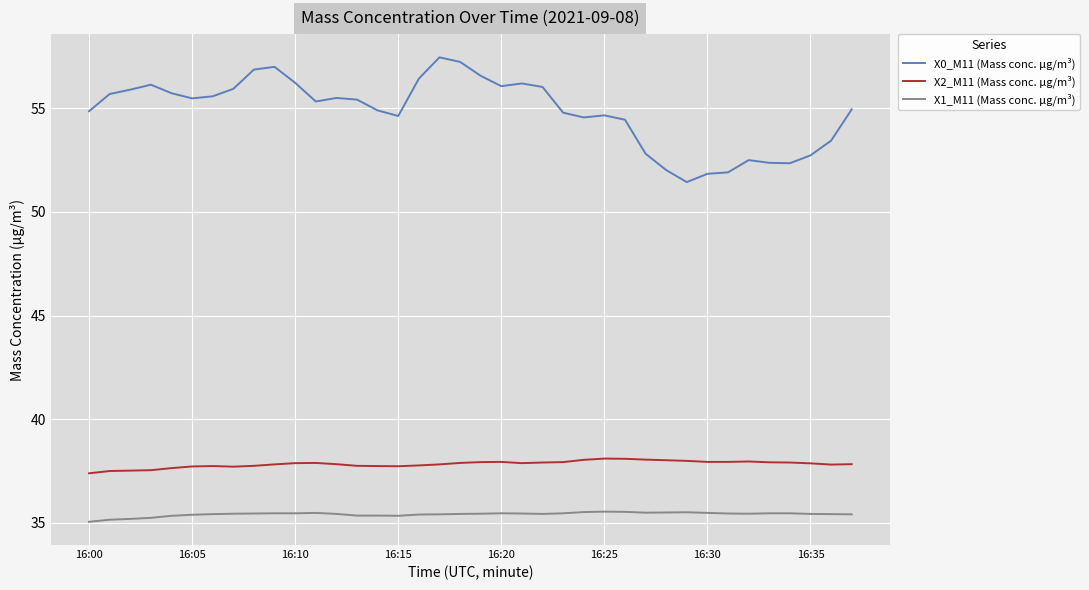

True or false: X2_M11 (Mass conc. μg/m³) and X0_M11 (Mass conc. μg/m³) intersect in this chart.

False